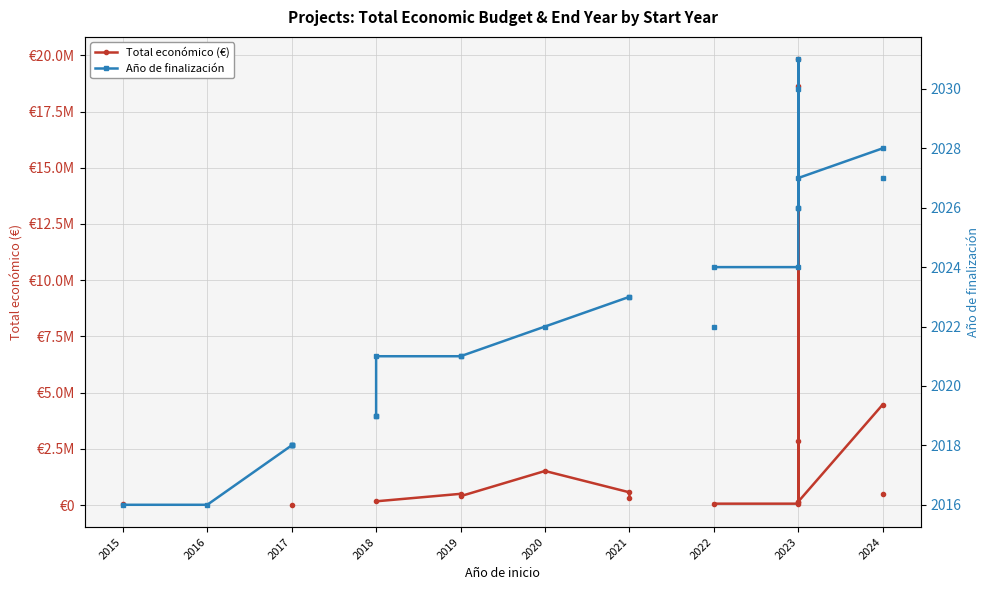

How many data points does each series have?

29